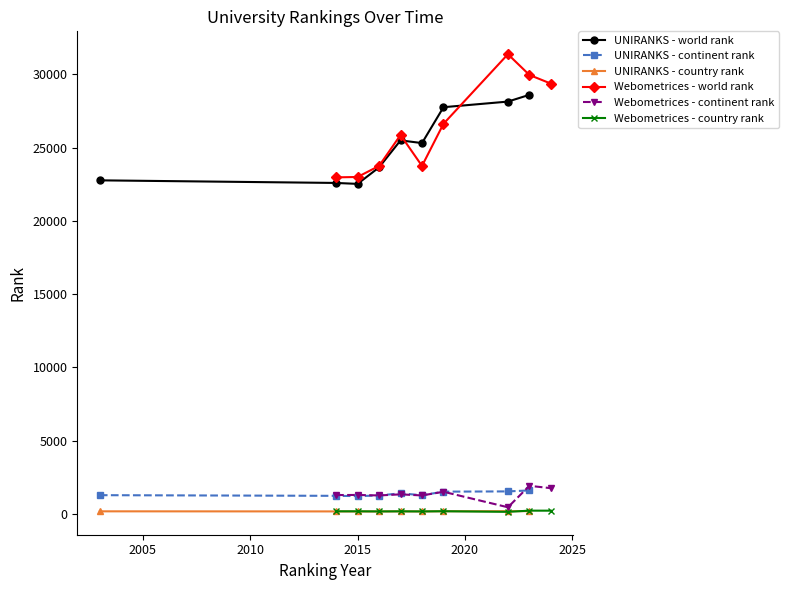

True or false: UNIRANKS - world rank and UNIRANKS - continent rank intersect in this chart.

False